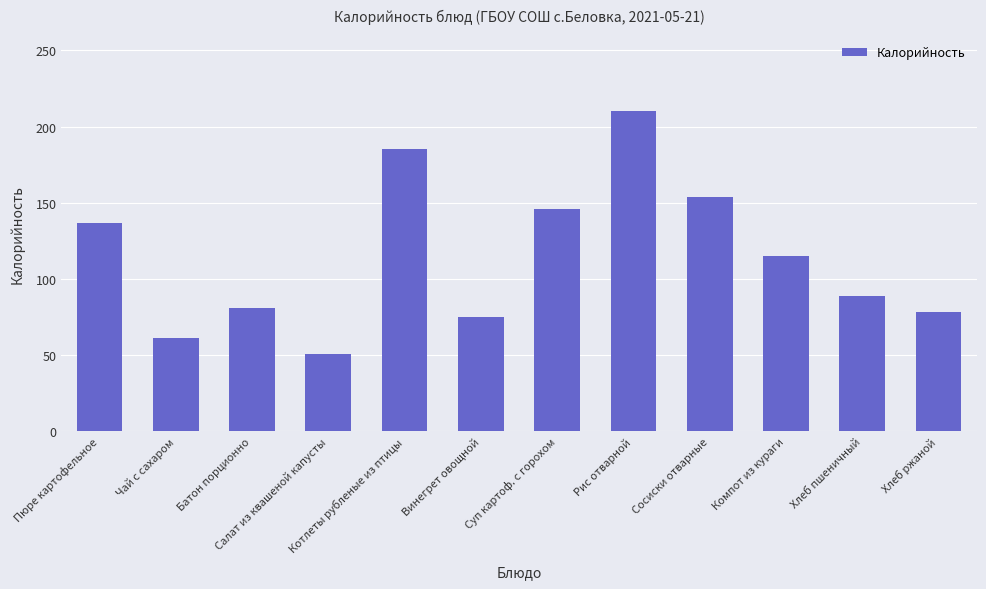

List the labels in order of value, smallest first.

Салат из квашеной капусты, Чай с сахаром, Винегрет овощной, Хлеб ржаной, Батон порционно, Хлеб пшеничный, Компот из кураги, Пюре картофельное, Суп картоф. с горохом, Сосиски отварные, Котлеты рубленые из птицы, Рис отварной